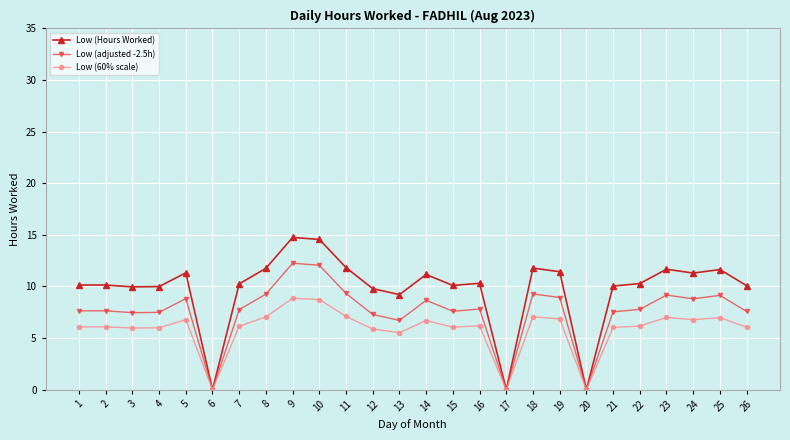

Does the chart display data point markers on the line(s)?

Yes